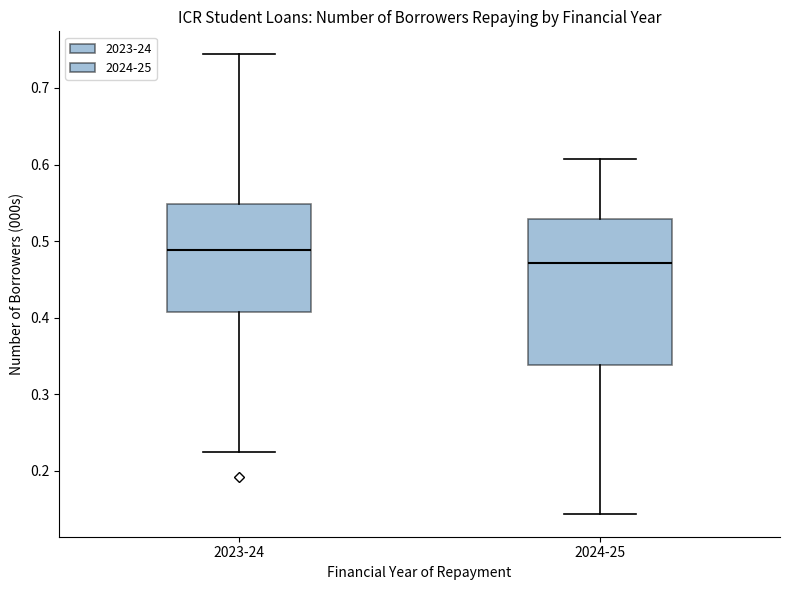

Reading left to right, read every box against the y-axis: the position of its median line, the range the box covers, and the ends of its whiskers. The values are not printed on the chart, so give them approximately, as read against the axis.

2023-24: median 0.49, box 0.41 to 0.55, whiskers 0.22 to 0.74
2024-25: median 0.47, box 0.34 to 0.53, whiskers 0.14 to 0.61